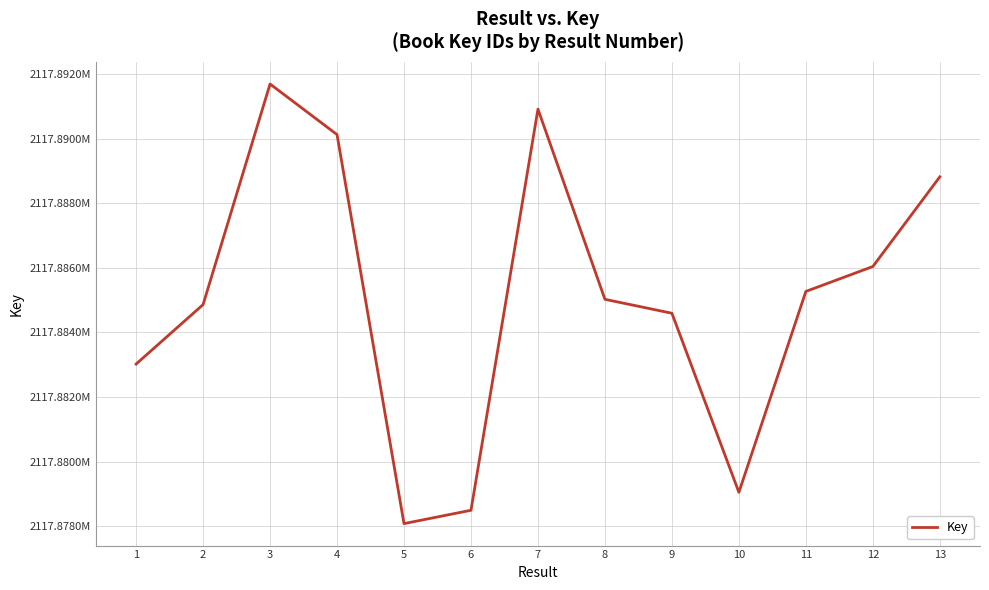

What is the average value?

2117885078